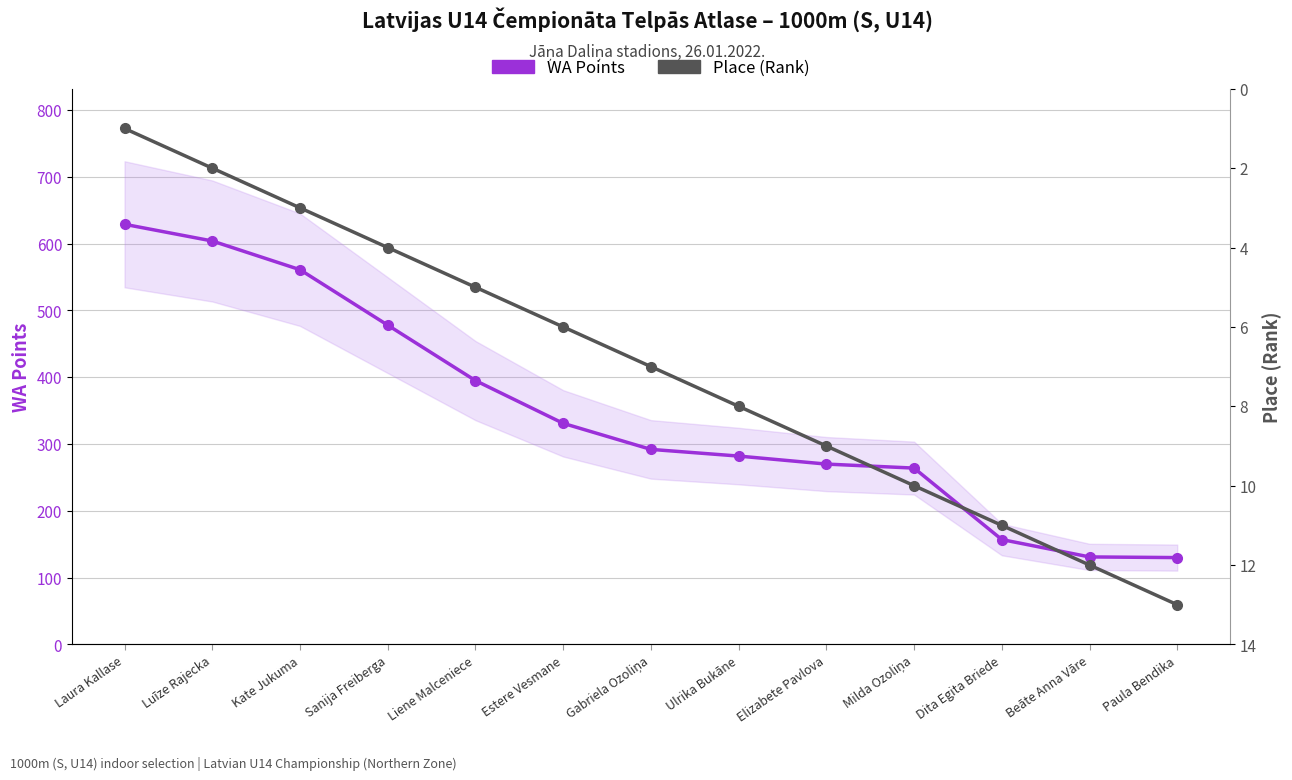

What is the sum of all Place (Rank) values?

91